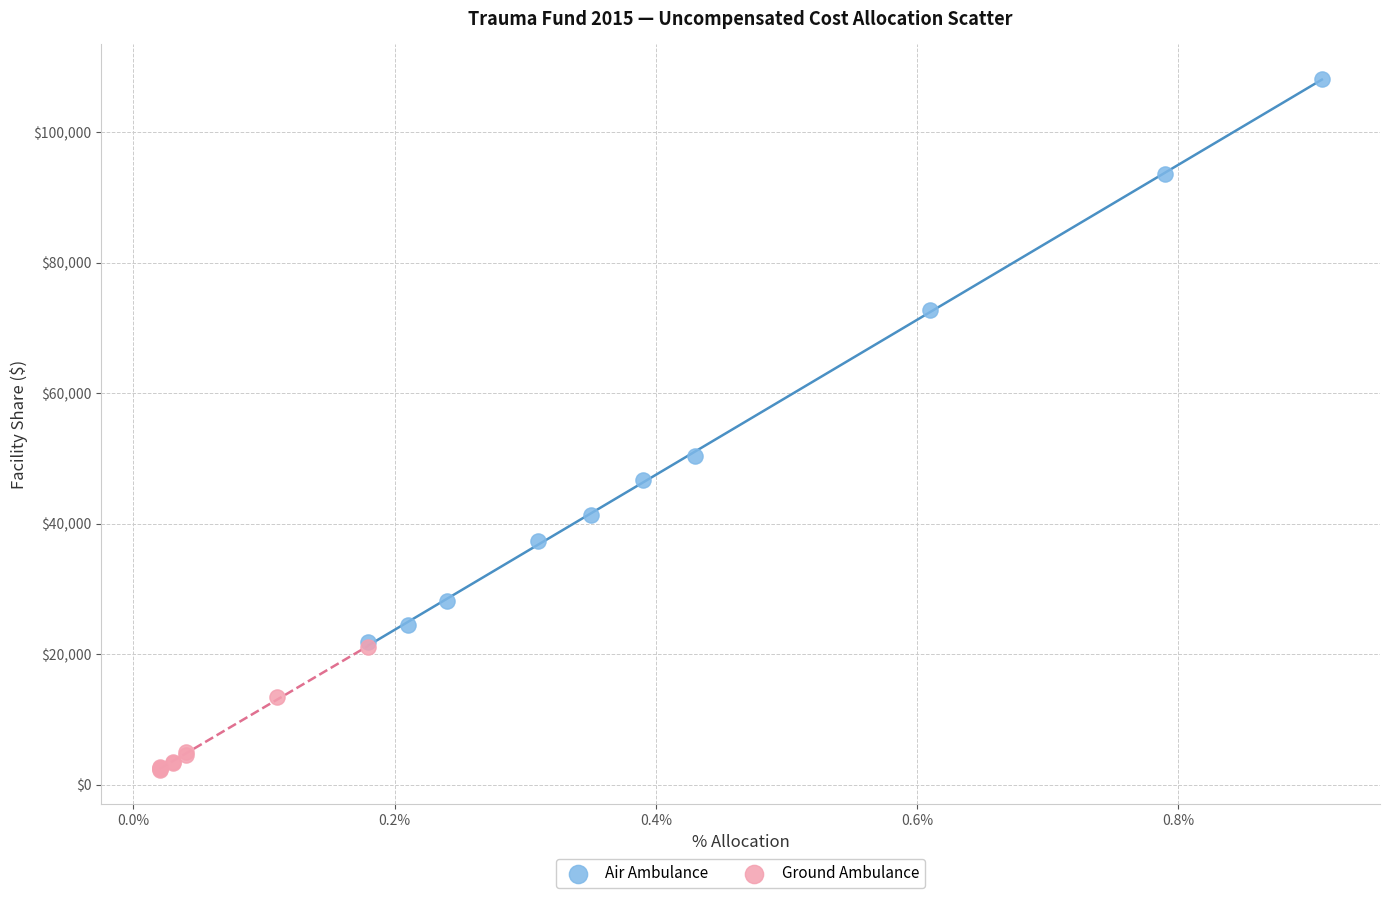

What are all the series names shown in the legend?

Air Ambulance, Ground Ambulance